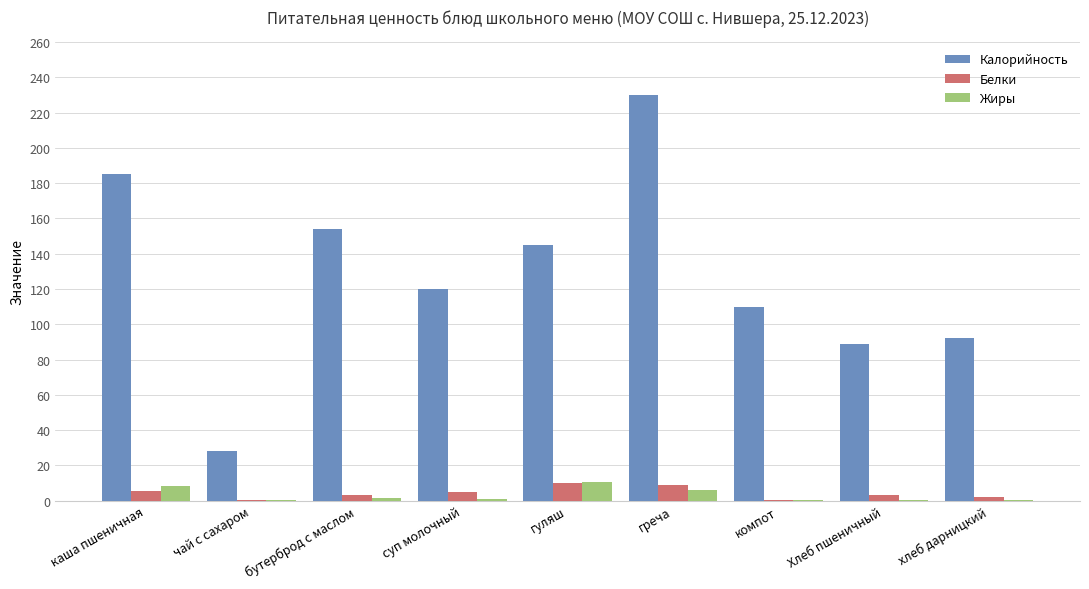

Where is Калорийность nearest to the value 129?

суп молочный